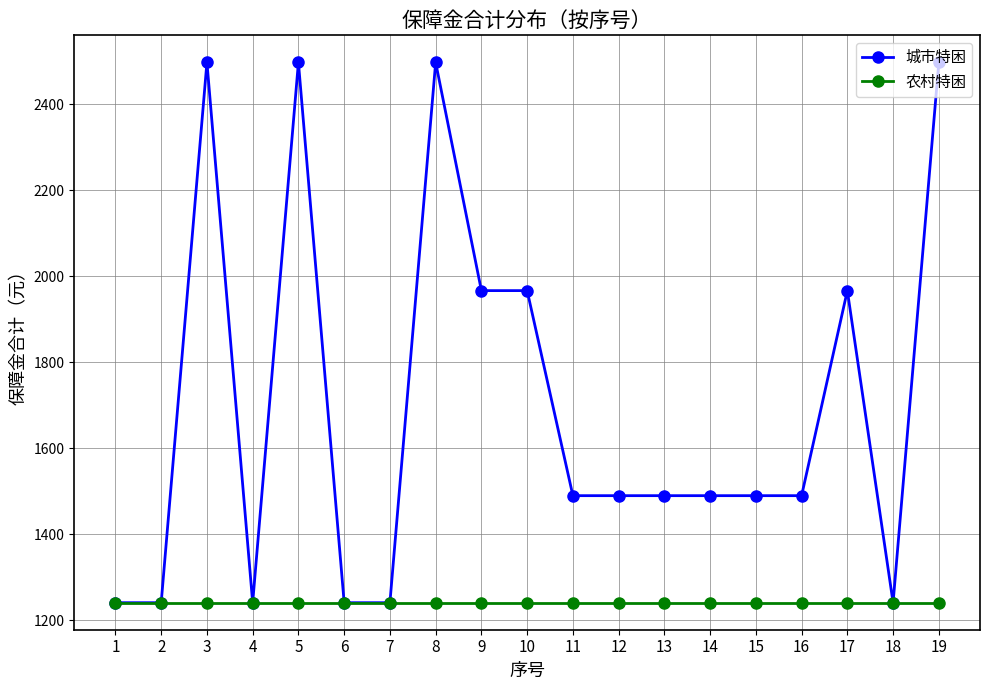

True or false: 城市特困 has more than 0 interior local peaks.

True